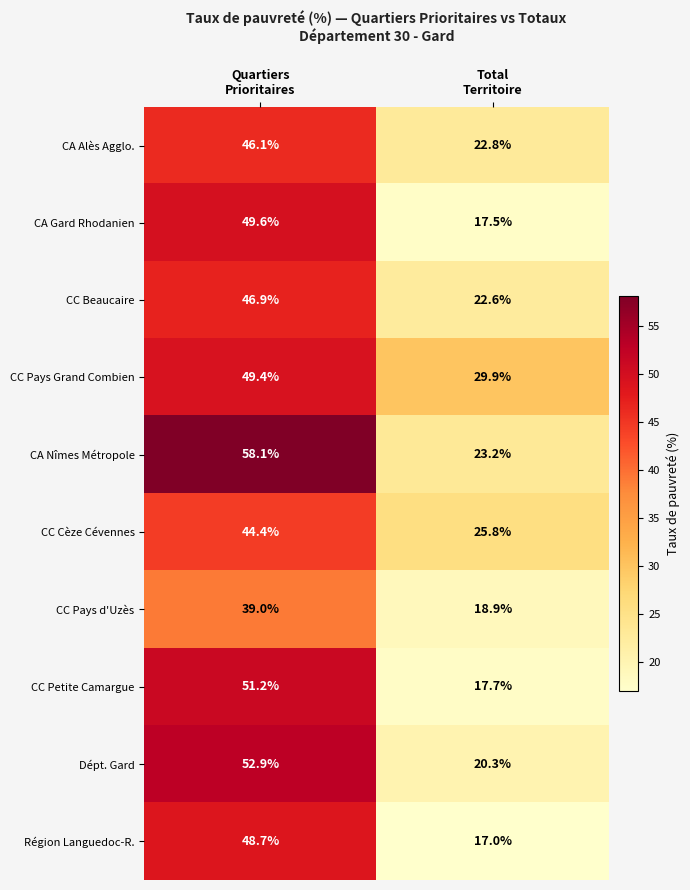

Which series has the largest range (max minus min)?

CA Nîmes Métropole